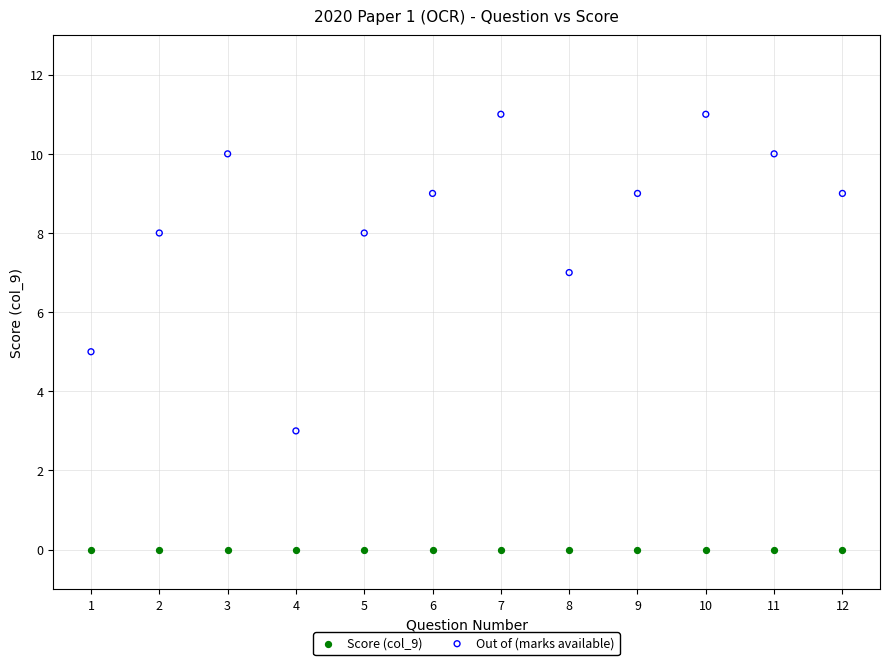

Which series contains the lowest Y value?

Score (col_9)